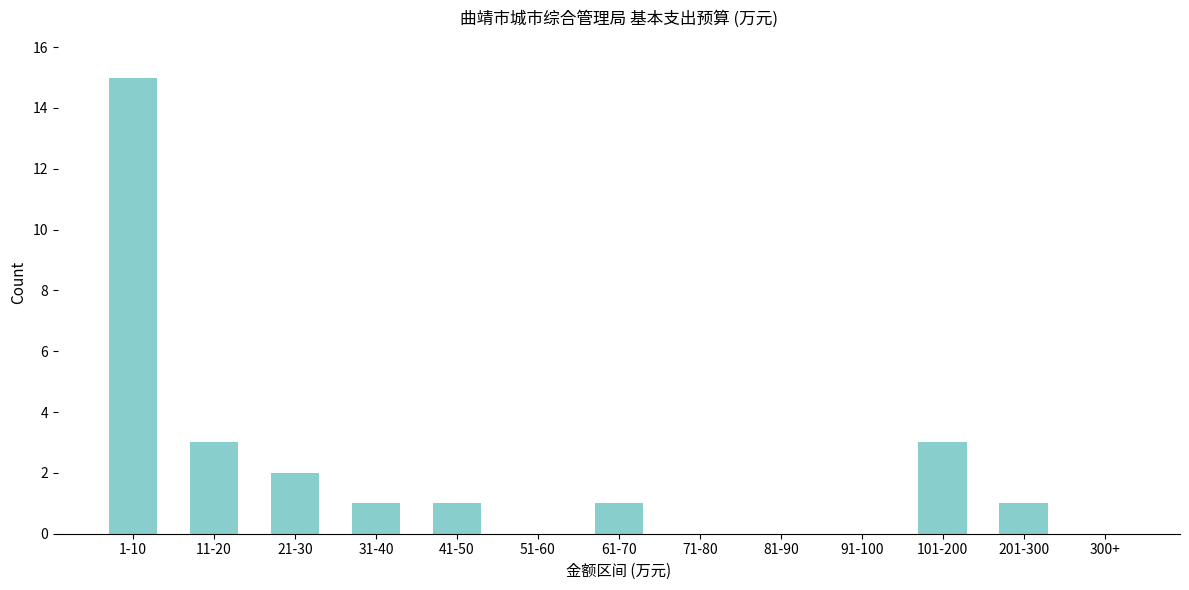

Reading right to left, what are all the values shown in this chart?

300+=0	201-300=1	101-200=3	91-100=0	81-90=0	71-80=0	61-70=1	51-60=0	41-50=1	31-40=1	21-30=2	11-20=3	1-10=15